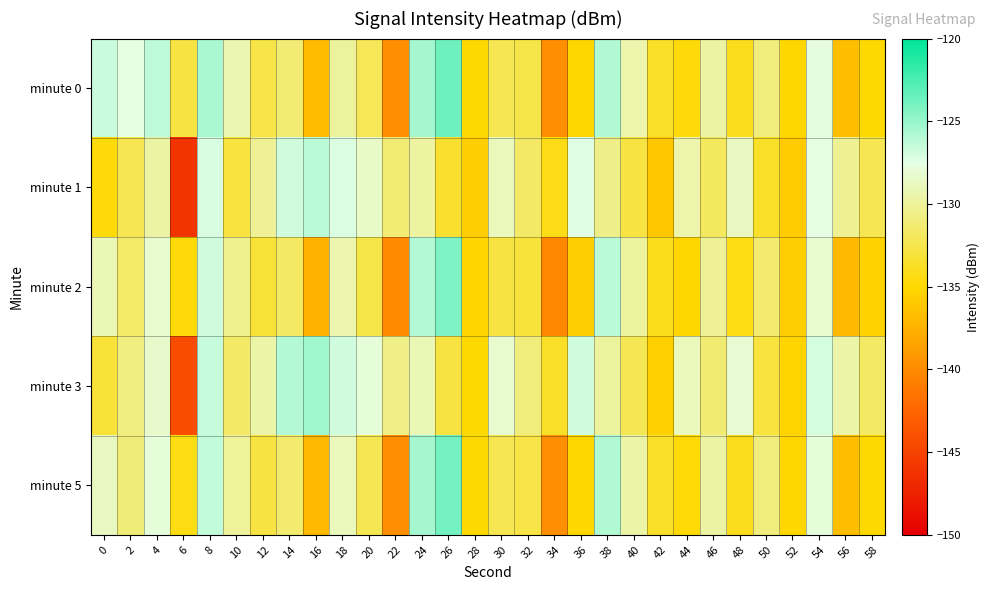

List the series in order of their peak value, highest first.

minute 0, minute 5, minute 2, minute 3, minute 1